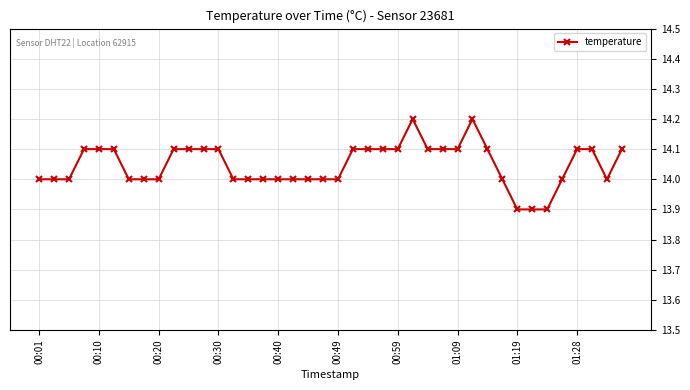

What is the greatest value displayed?

14.2